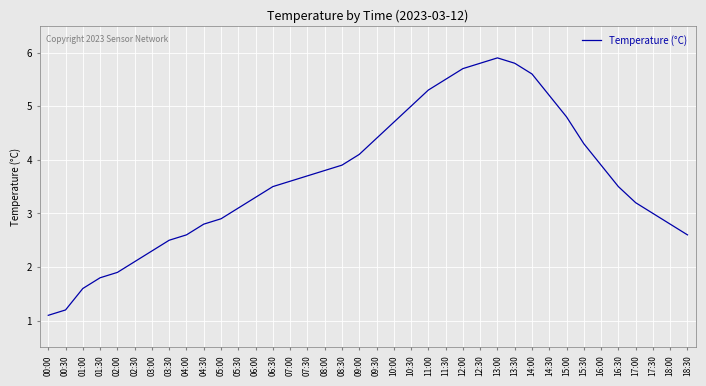

How many interior local peaks (higher than both neighbors) does the data have?

1